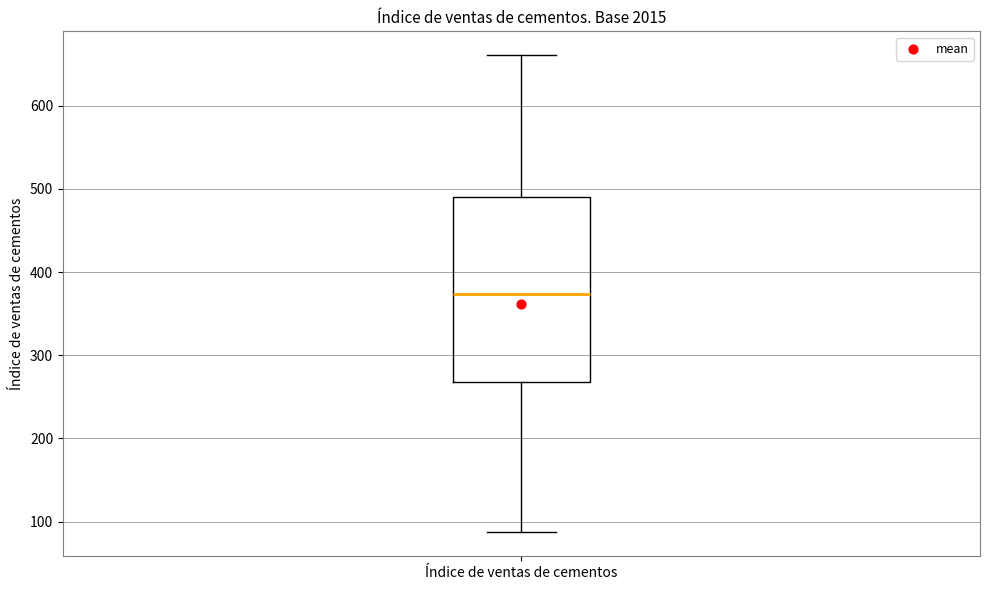

Read this box plot against the y-axis: the position of the median line, the range covered by the box, and the ends of both whiskers. The values are not printed on the chart, so give them approximately, as read against the axis.

median 370, box 270 to 490, whiskers 90 to 660